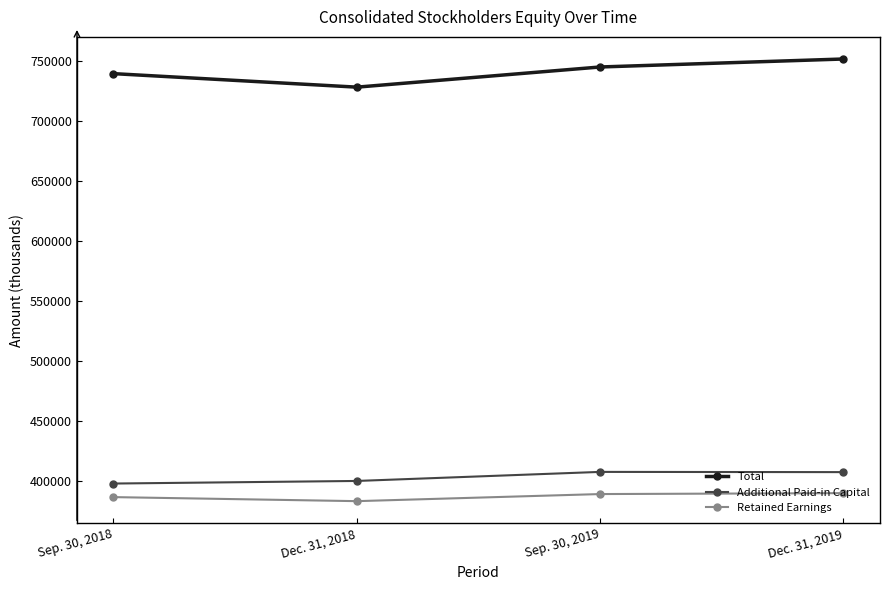

What is the label of the 2nd point from the right?

Sep. 30, 2019